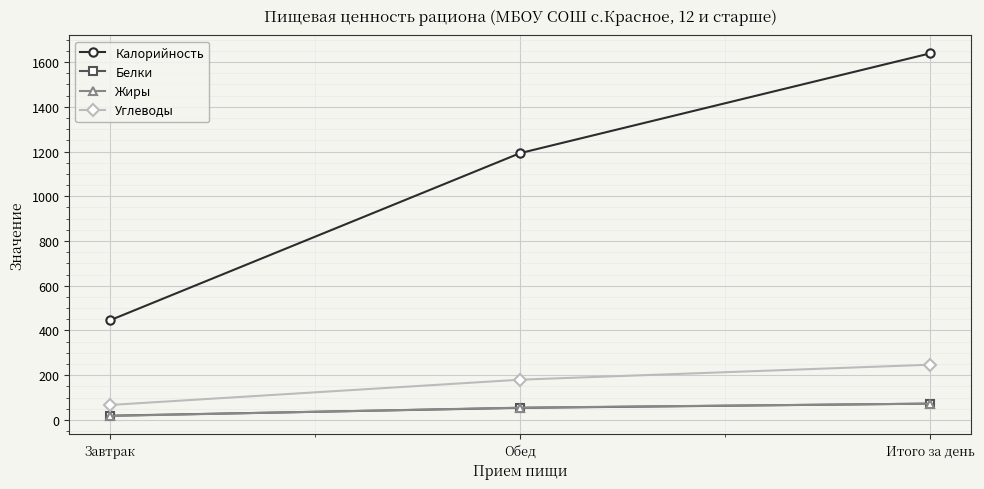

How many lines are shown in the chart?

4